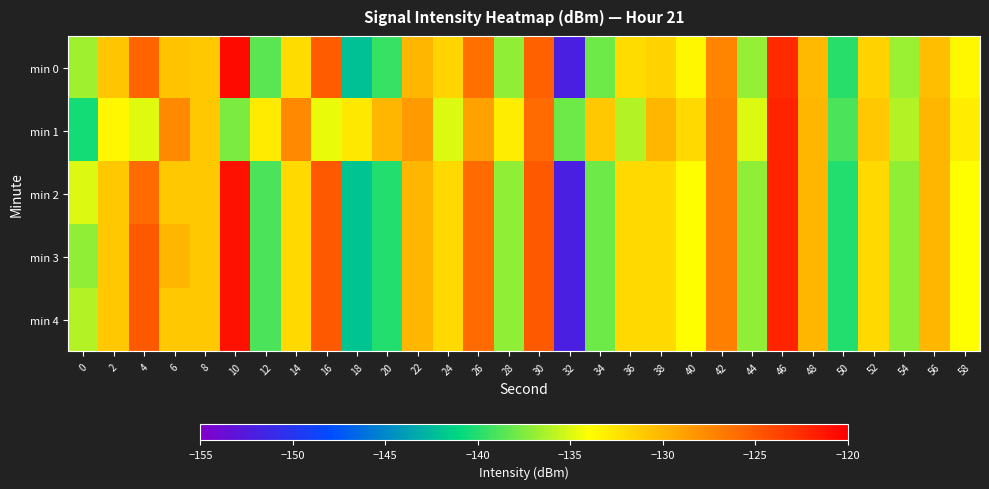

Reading left to right, what are all the values shown in this chart?

min 0: 0=-136.6	2=-130.9	4=-125.5	6=-130.7	8=-131.0	10=-120.6	12=-138.5	14=-132.0	16=-125.1	18=-142.2	20=-139.5	22=-130.0	24=-131.7	26=-126.3	28=-137.0	30=-125.4	32=-152.0	34=-137.9	36=-132.2	38=-131.5	40=-133.7	42=-127.3	44=-136.9	46=-122.4	48=-130.2	50=-139.9	52=-131.6	54=-136.8	56=-130.4	58=-133.6
min 1: 0=-140.5	2=-133.6	4=-134.8	6=-127.6	8=-131.1	10=-137.6	12=-132.9	14=-127.6	16=-134.6	18=-132.9	20=-130.0	22=-128.5	24=-135.0	26=-129.0	28=-133.0	30=-126.0	32=-138.0	34=-131.0	36=-136.0	38=-130.0	40=-132.0	42=-127.0	44=-135.0	46=-122.0	48=-130.0	50=-139.0	52=-131.0	54=-136.0	56=-130.0	58=-133.0
min 2: 0=-135.0	2=-131.0	4=-126.0	6=-131.0	8=-131.0	10=-121.0	12=-139.0	14=-132.0	16=-125.0	18=-142.0	20=-140.0	22=-130.0	24=-132.0	26=-126.0	28=-137.0	30=-125.0	32=-152.0	34=-138.0	36=-132.0	38=-132.0	40=-134.0	42=-127.0	44=-137.0	46=-122.0	48=-130.0	50=-140.0	52=-132.0	54=-137.0	56=-130.0	58=-134.0
min 3: 0=-137.0	2=-131.0	4=-125.0	6=-130.0	8=-131.0	10=-121.0	12=-139.0	14=-132.0	16=-125.0	18=-142.0	20=-140.0	22=-130.0	24=-132.0	26=-126.0	28=-137.0	30=-125.0	32=-152.0	34=-138.0	36=-132.0	38=-132.0	40=-134.0	42=-127.0	44=-137.0	46=-122.0	48=-130.0	50=-140.0	52=-132.0	54=-137.0	56=-130.0	58=-134.0
min 4: 0=-136.0	2=-131.0	4=-125.0	6=-131.0	8=-131.0	10=-121.0	12=-139.0	14=-132.0	16=-125.0	18=-142.0	20=-140.0	22=-130.0	24=-132.0	26=-126.0	28=-137.0	30=-125.0	32=-152.0	34=-138.0	36=-132.0	38=-132.0	40=-134.0	42=-127.0	44=-137.0	46=-122.0	48=-130.0	50=-140.0	52=-132.0	54=-137.0	56=-130.0	58=-134.0